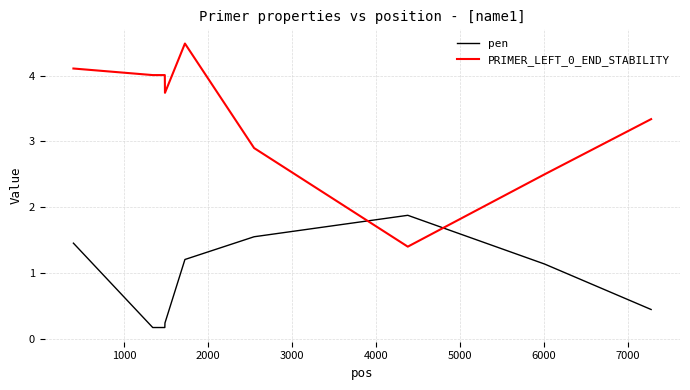

Which series ends up on top after the final intersection of pen and PRIMER_LEFT_0_END_STABILITY?

PRIMER_LEFT_0_END_STABILITY